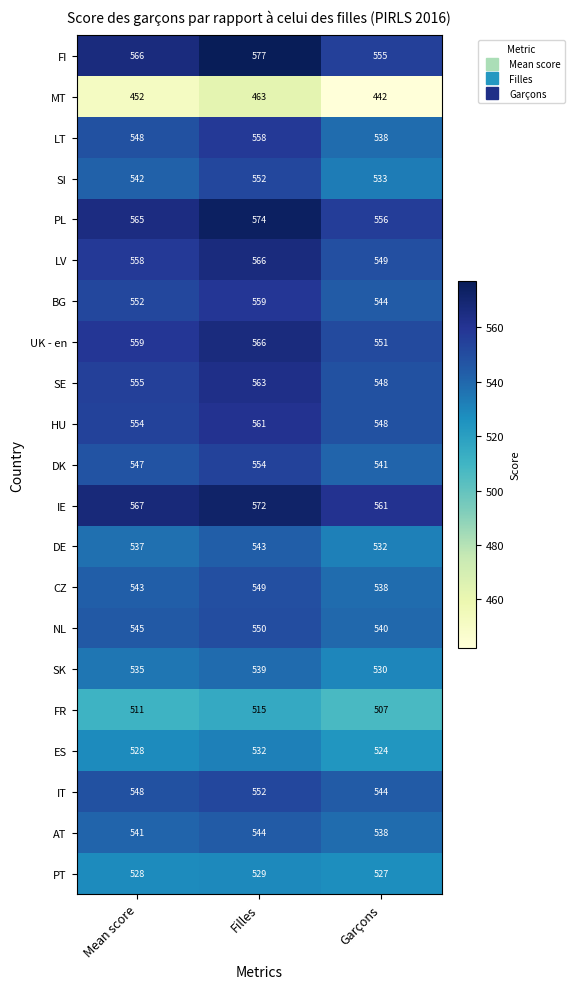

What is the difference between the SE values at Filles and Garçons?

15